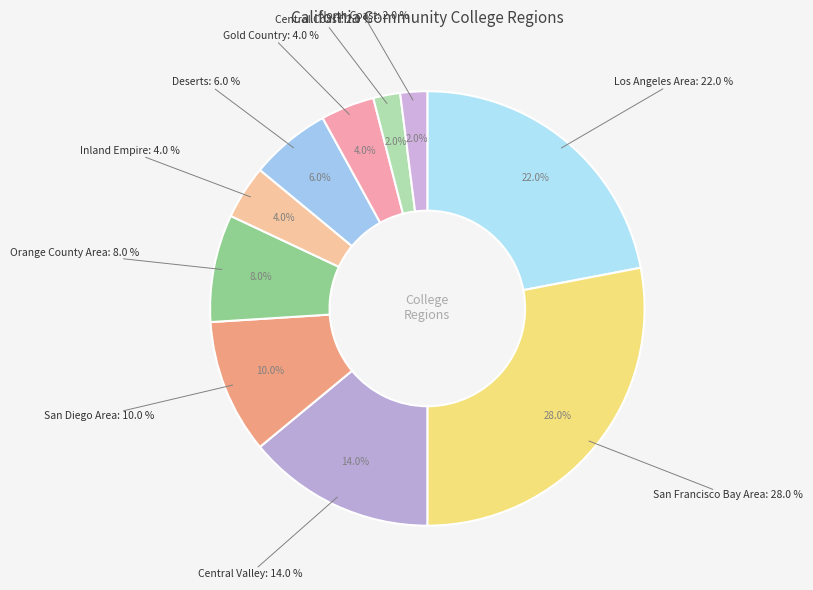

Which slice is the smallest?

Central Coast